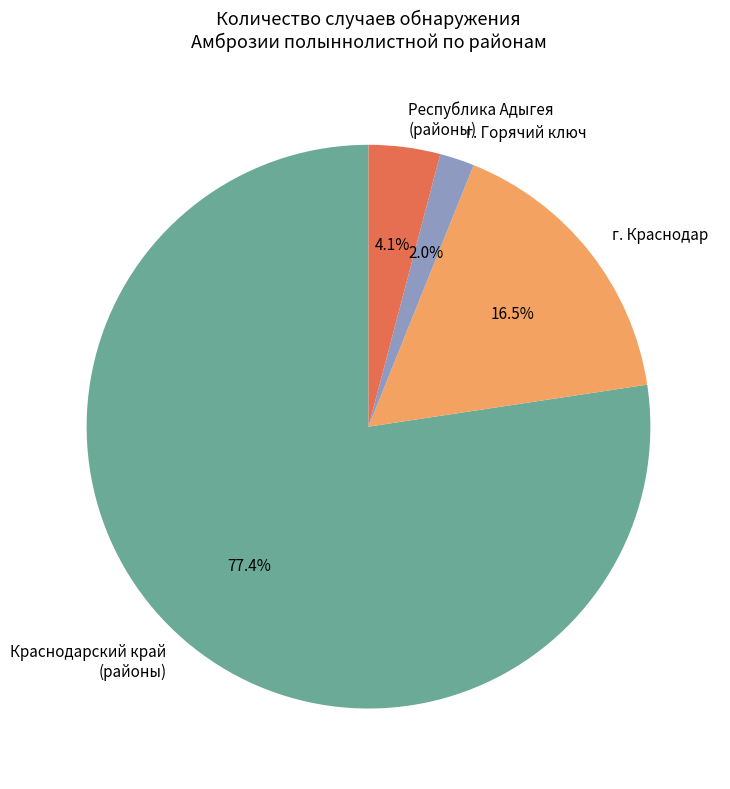

Between г. Краснодар and Краснодарский край (районы), which is larger?

Краснодарский край (районы)